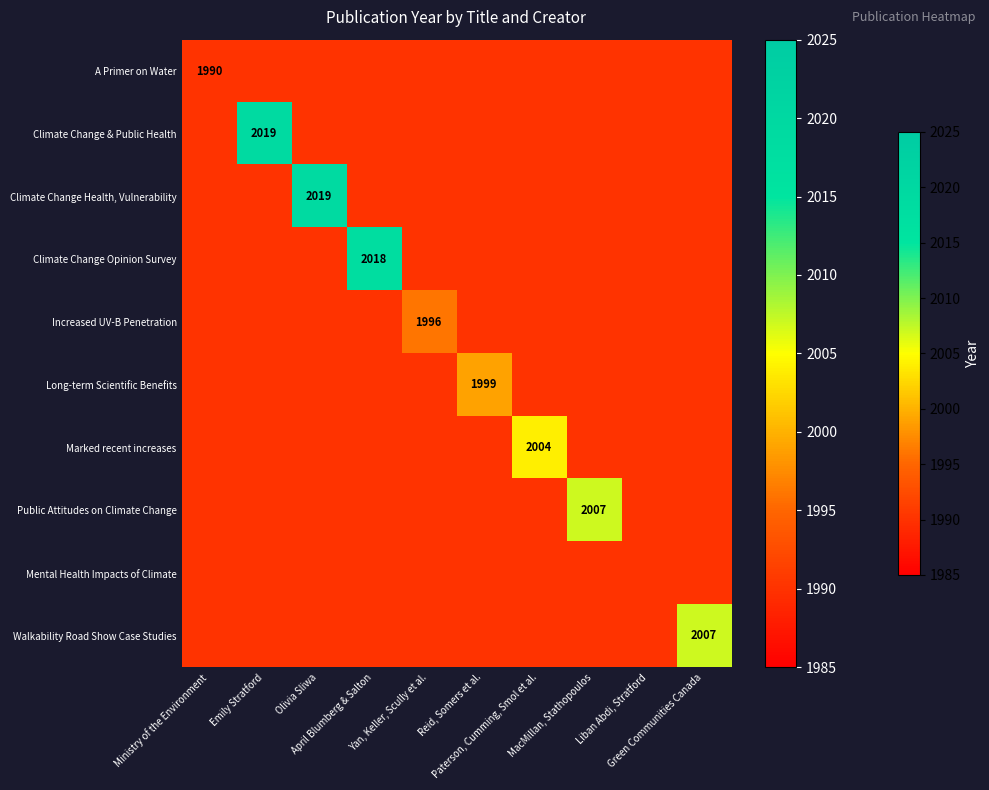

What is the maximum value shown in the chart?

2019.0